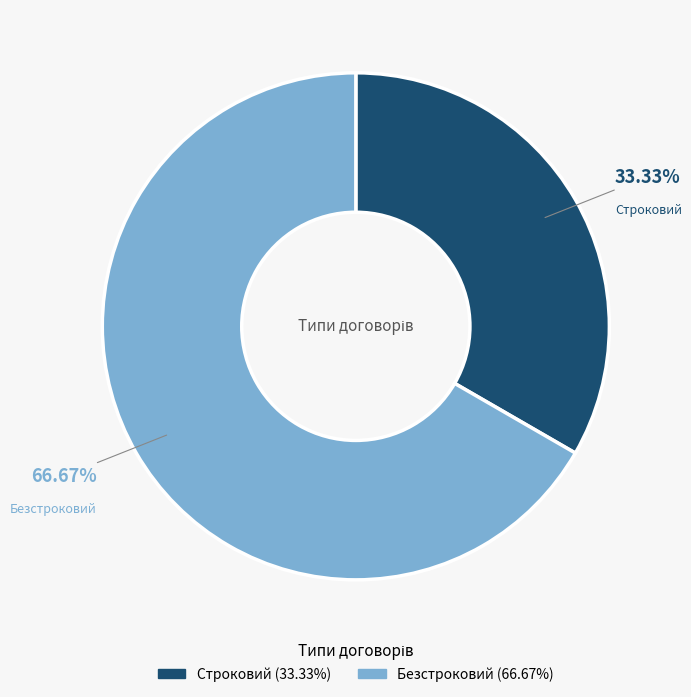

Does Строковий represent more than half of the total?

No